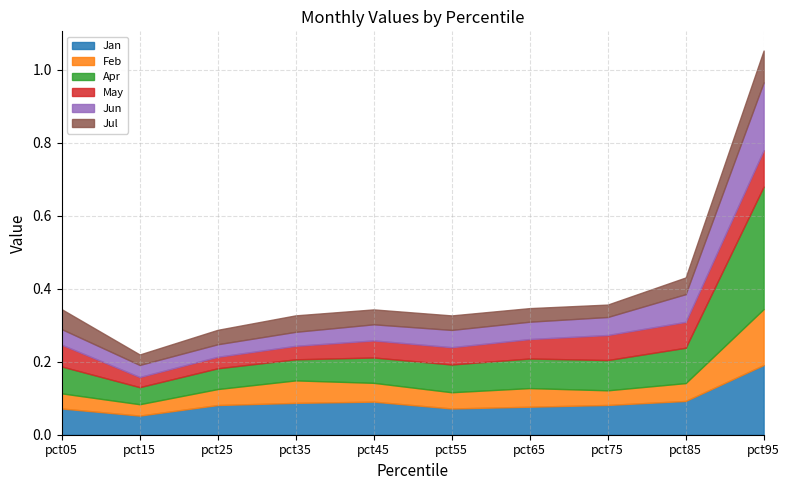

What is the approximate value of Jan at pct95?

0.2